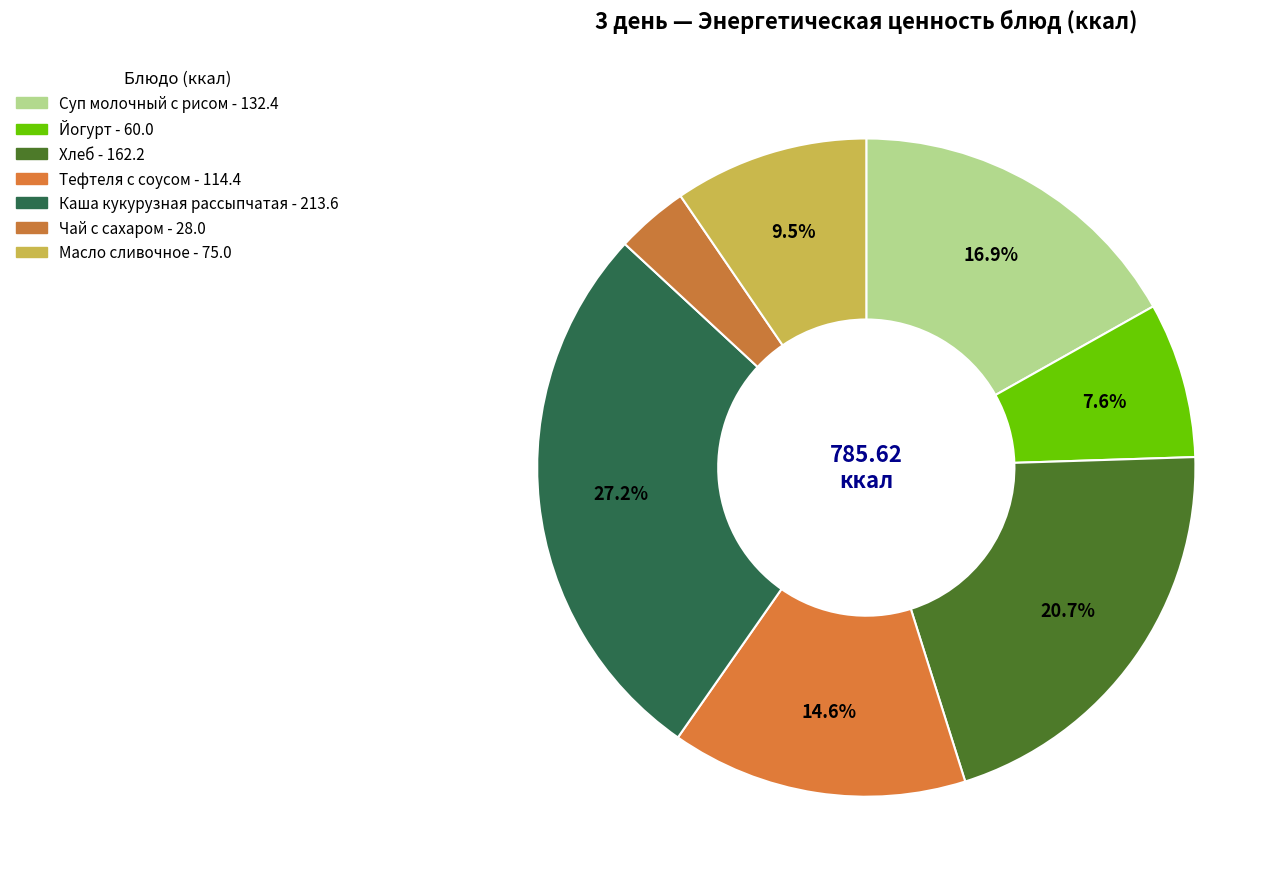

Which slice is the largest?

Каша кукурузная рассыпчатая